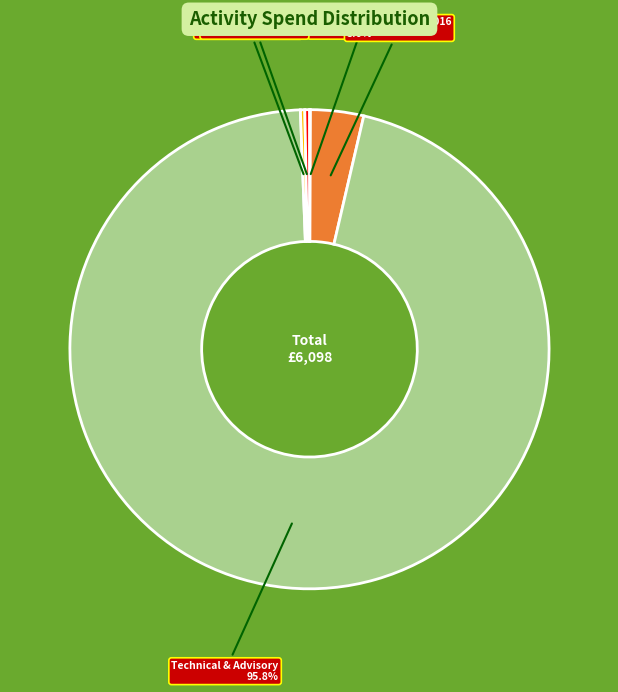

What is the largest slice in the pie chart?

Technical & Advisory